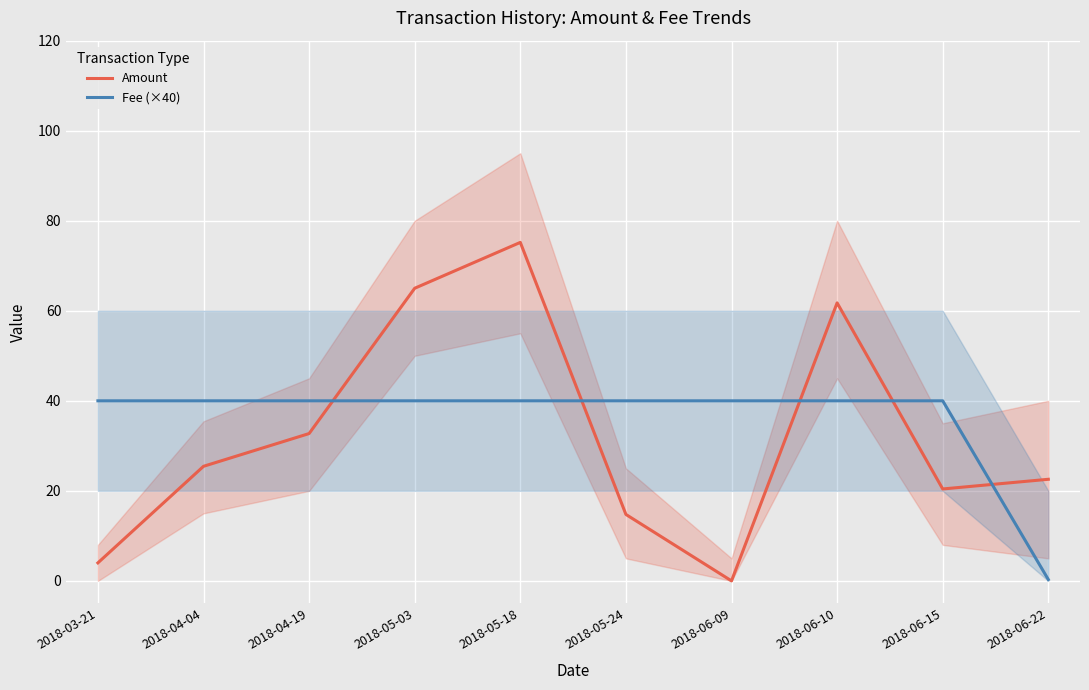

Rank the series by their maximum value, from lowest to highest.

Fee (×40), Amount